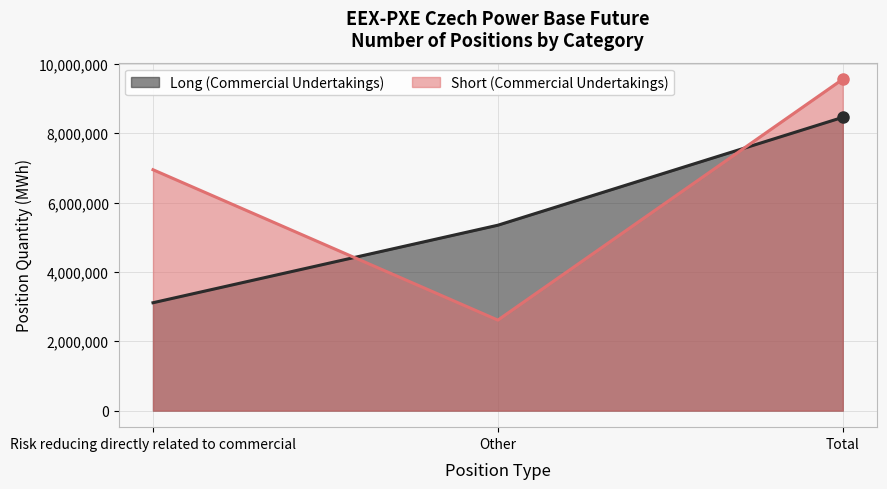

Which series has the widest spread of values?

Short (Commercial Undertakings)